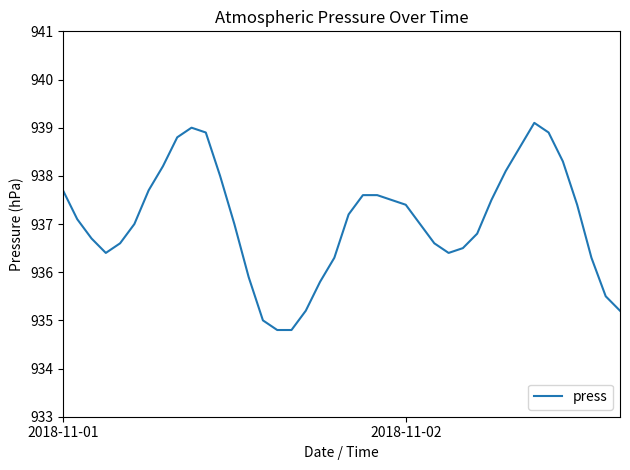

What is the minimum value shown in the chart?

934.8